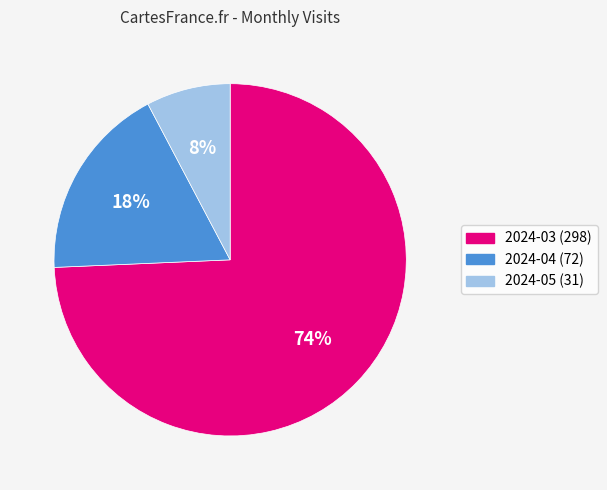

Is 2024-03 the majority of the pie?

Yes